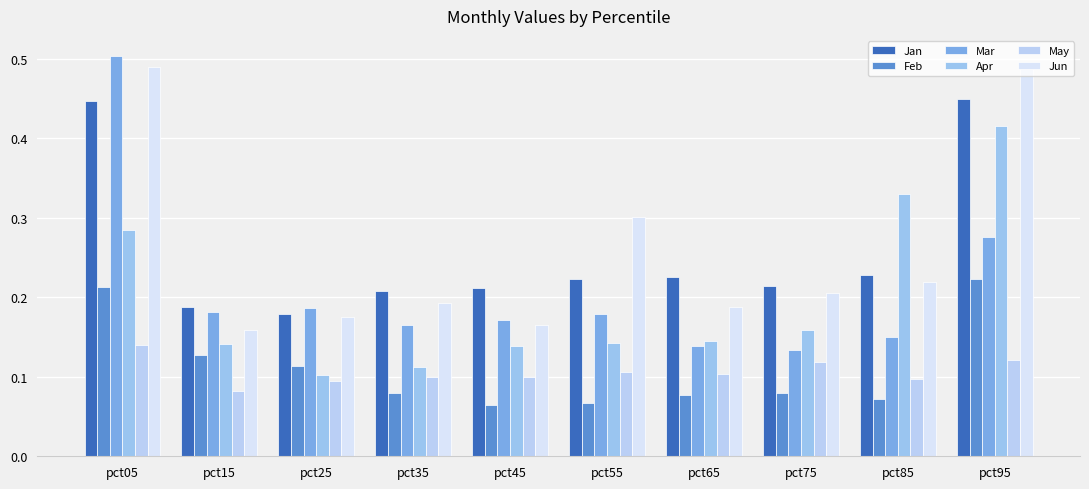

How many bars are there in total?

60